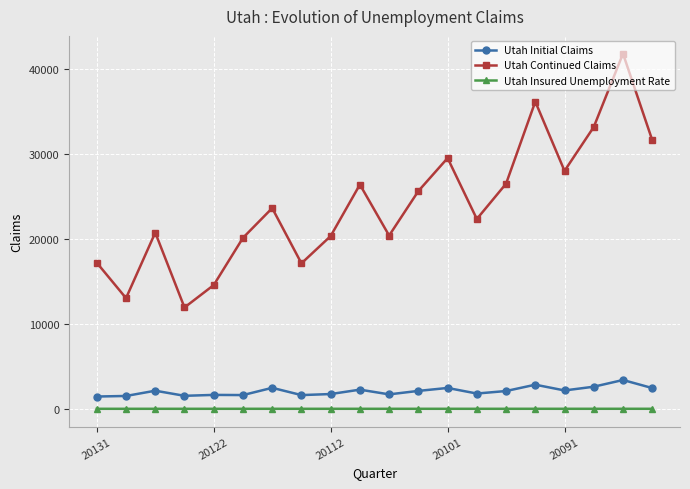

List the series in order of their peak value, highest first.

Utah Continued Claims, Utah Initial Claims, Utah Insured Unemployment Rate